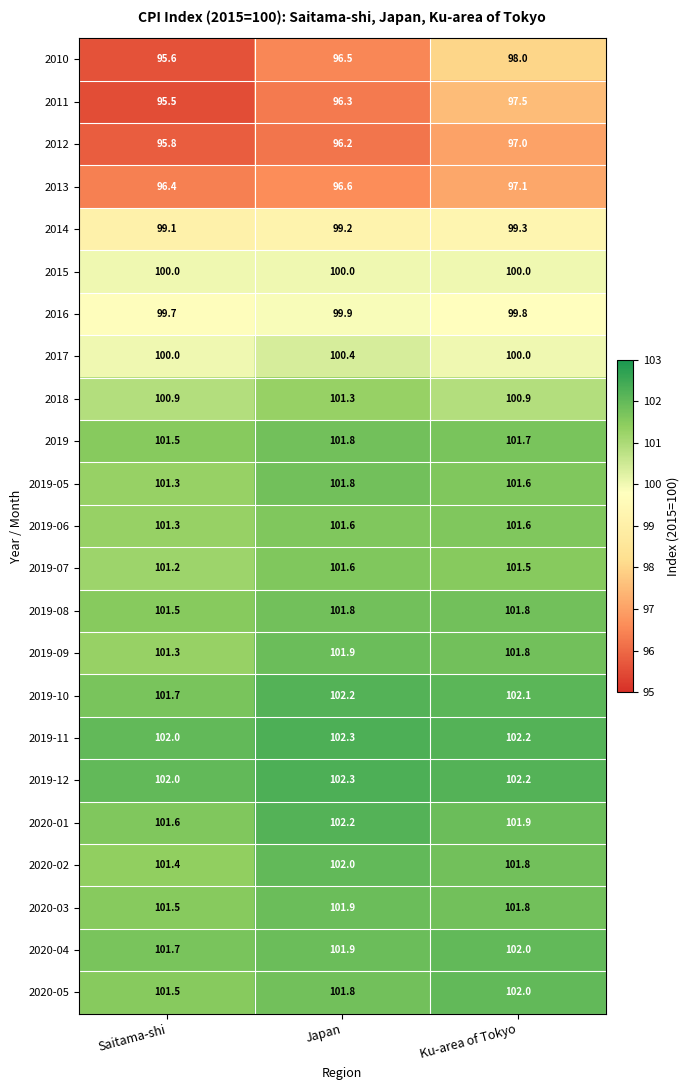

At how many categories does at least one series exceed 98?

3